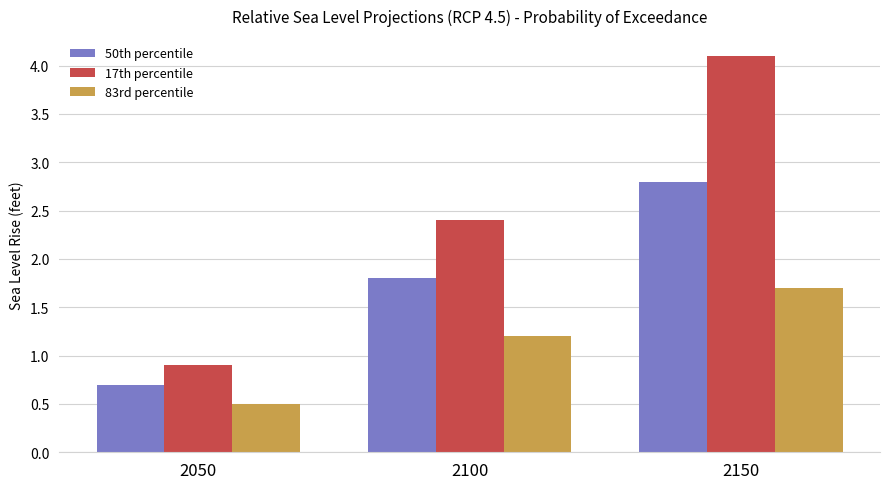

What are all the series names shown in the legend?

50th percentile, 17th percentile, 83rd percentile